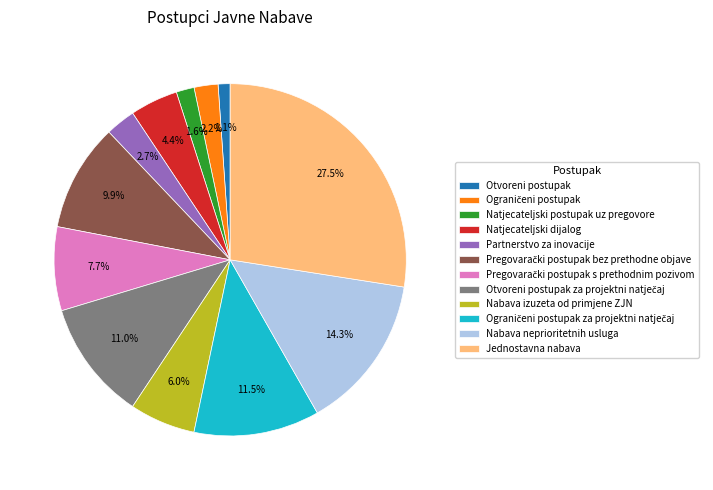

Does Natjecateljski postupak uz pregovore account for over 50% of the chart?

No